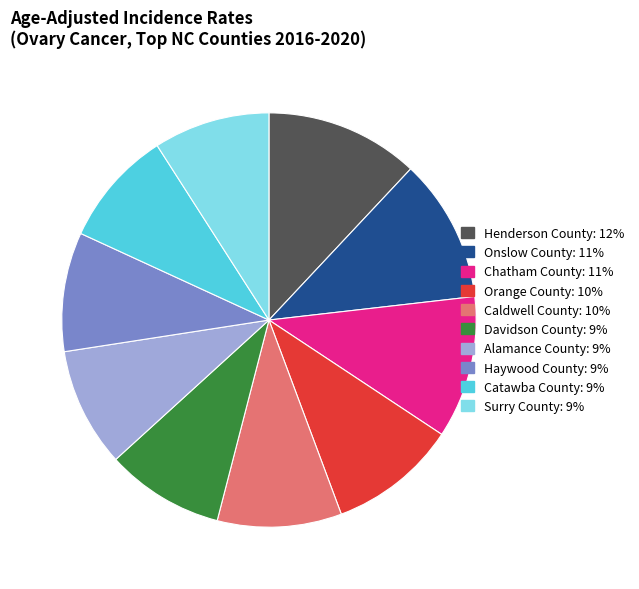

Is it true that falling is 15% of the pie?

False